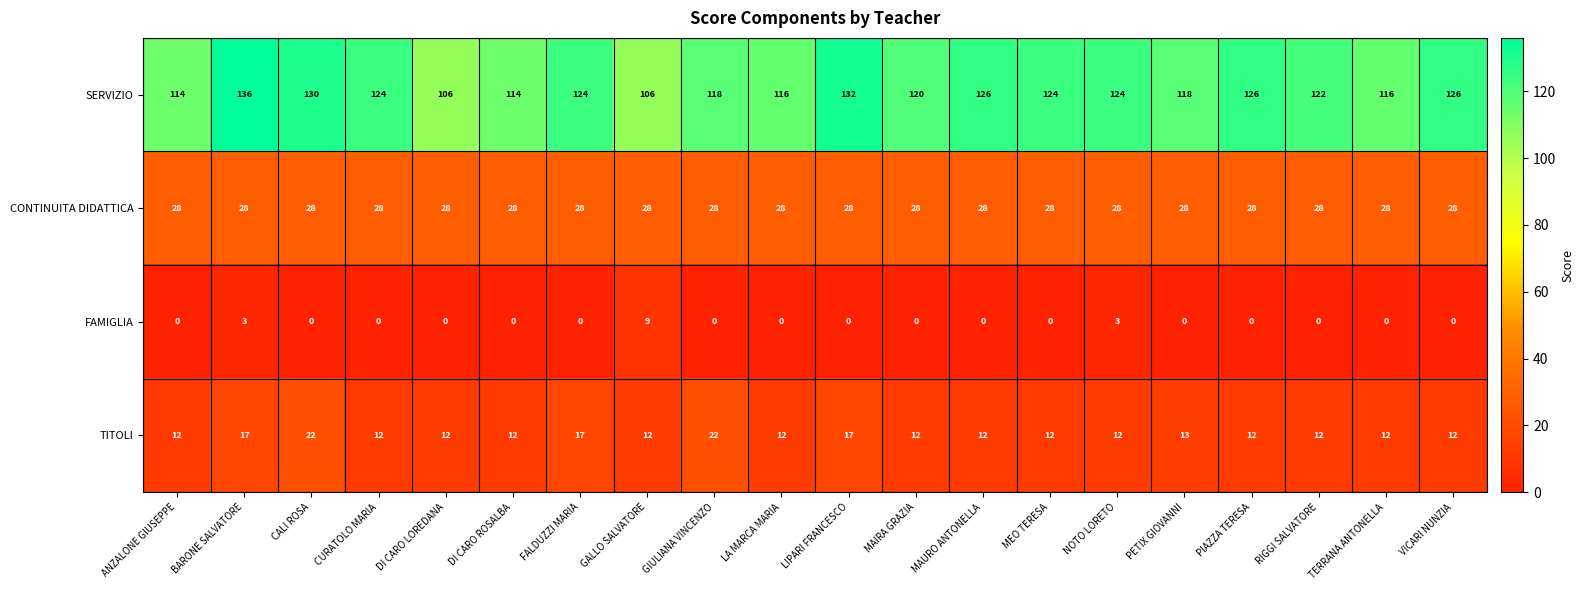

What is the sum of the TITOLI values at RIGGI SALVATORE and MEO TERESA?

24